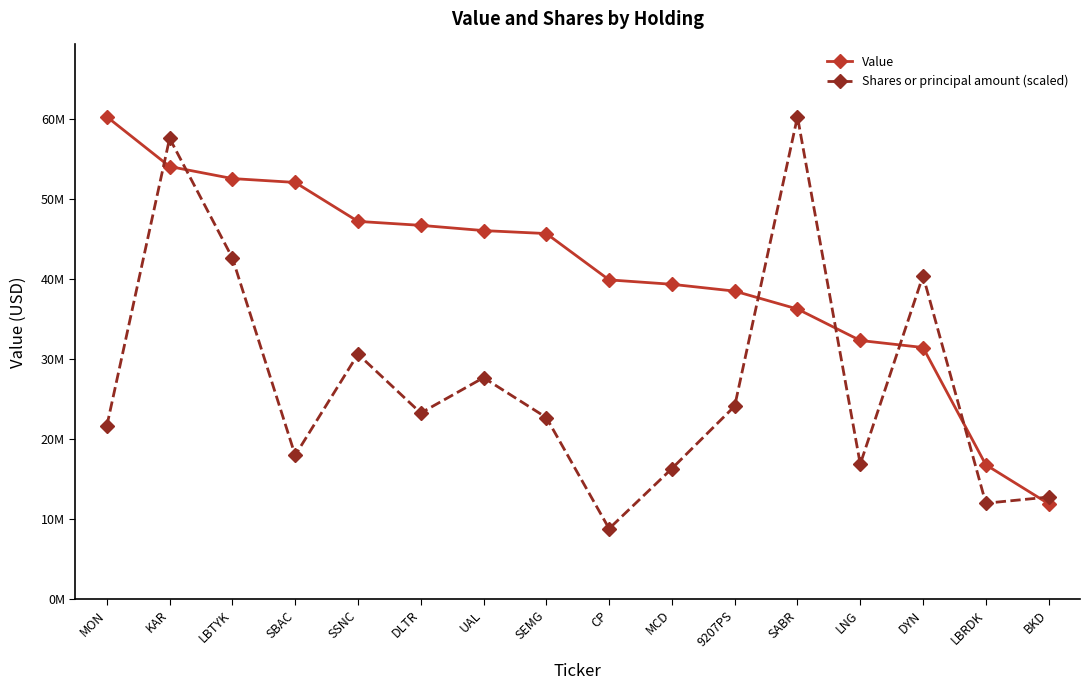

What is the difference between the highest and lowest values at MCD?

23019480.9